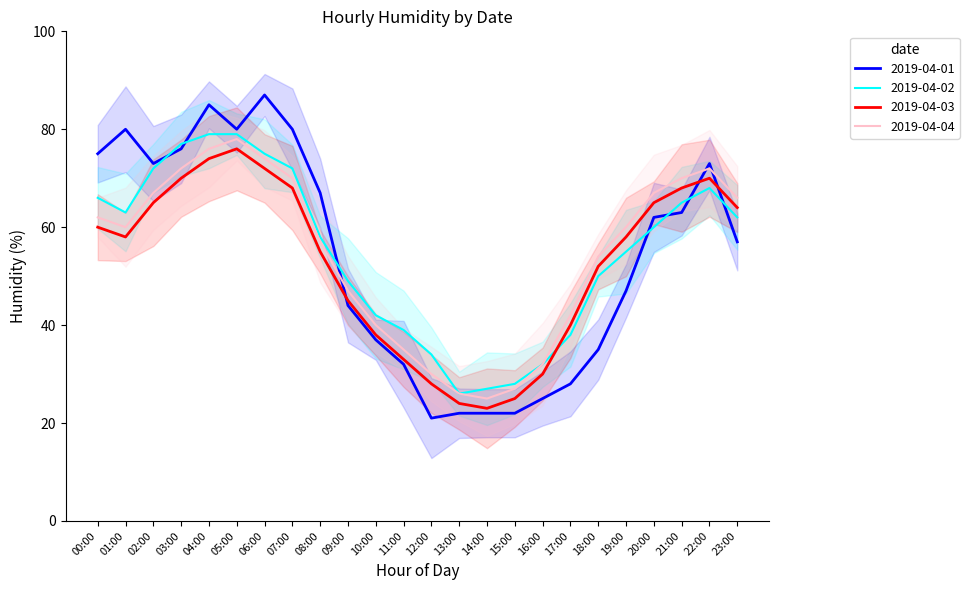

What is the average value of the 2019-04-03 series?

53